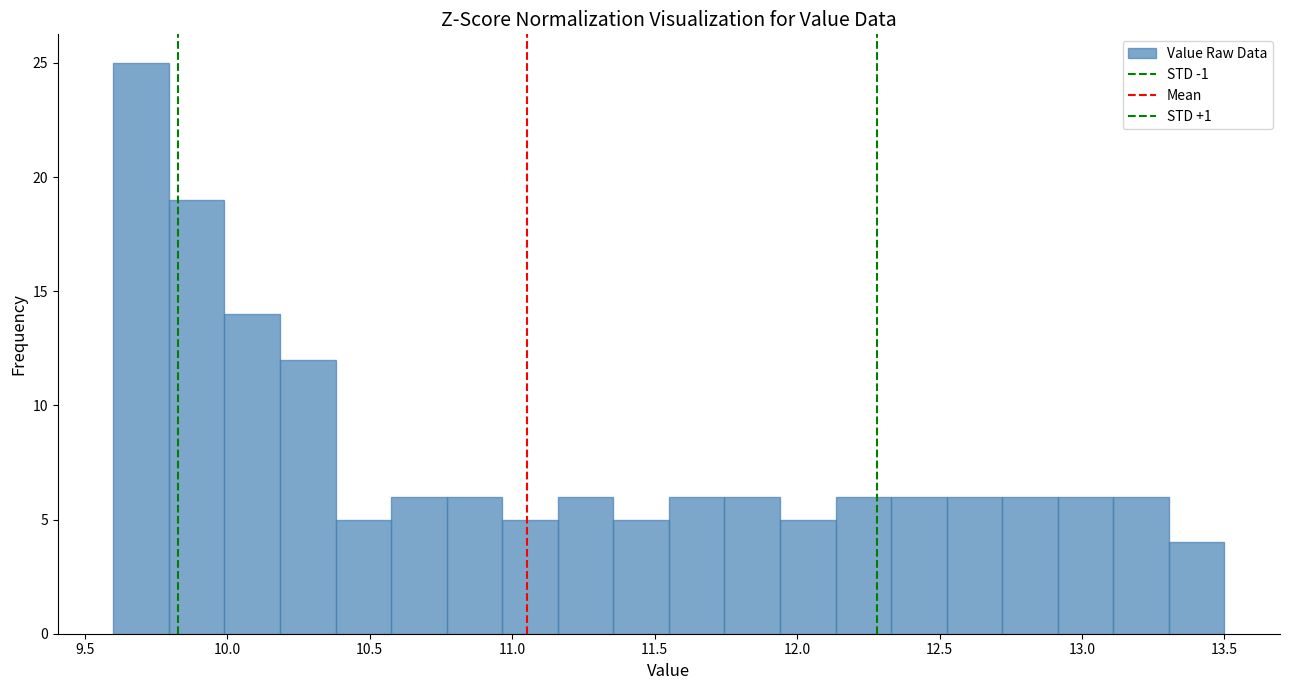

Read against the x-axis, roughly where is the centre of the tallest bar?

9.70